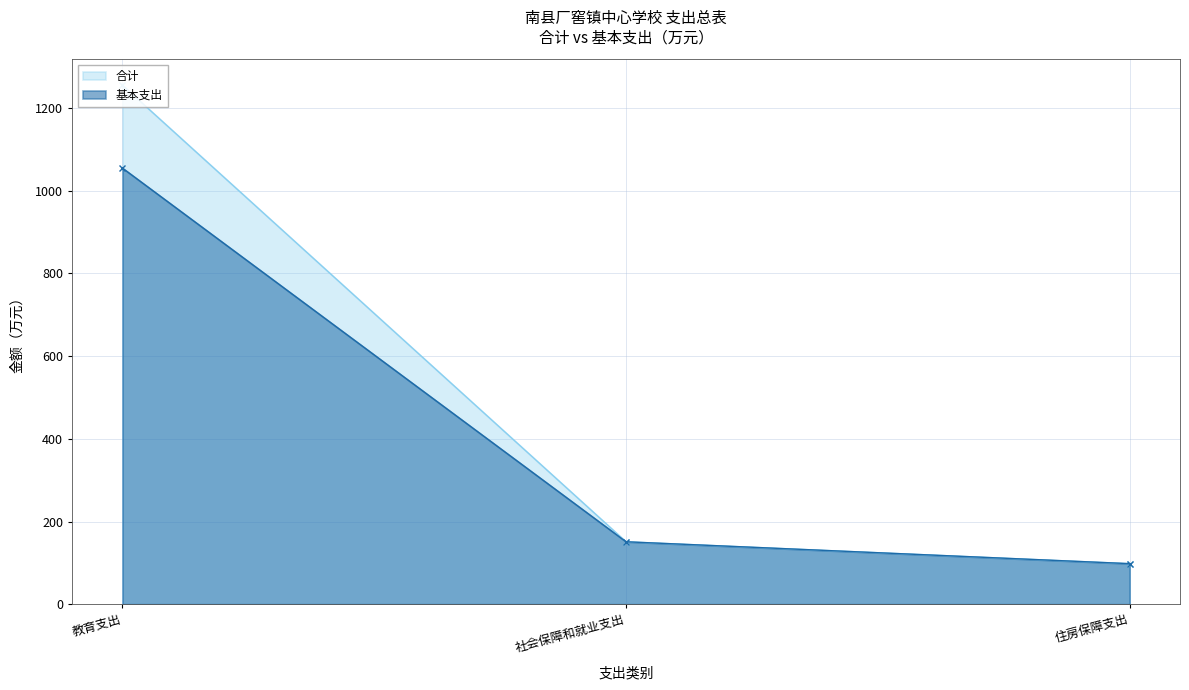

What is the smallest value displayed?

98.0